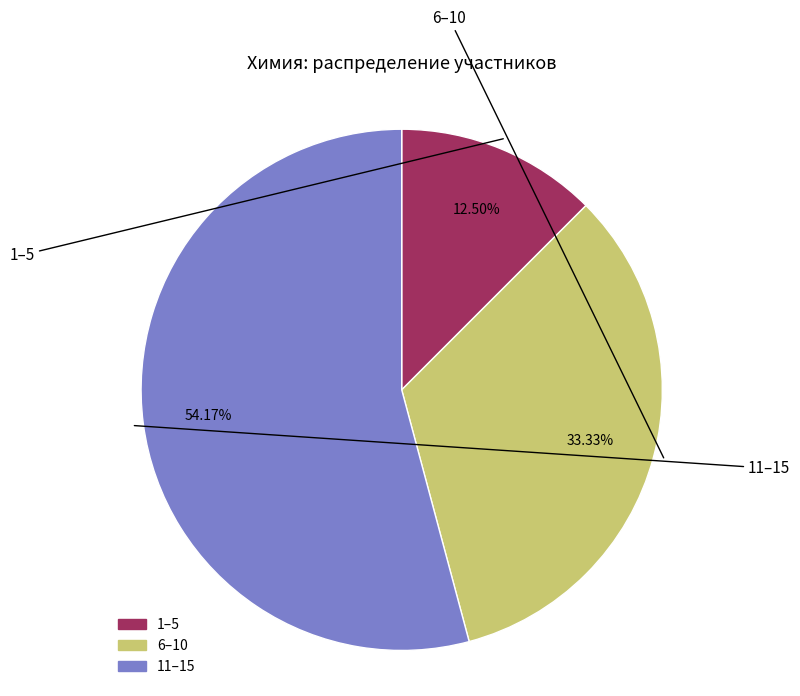

How many slices are in this pie chart?

3